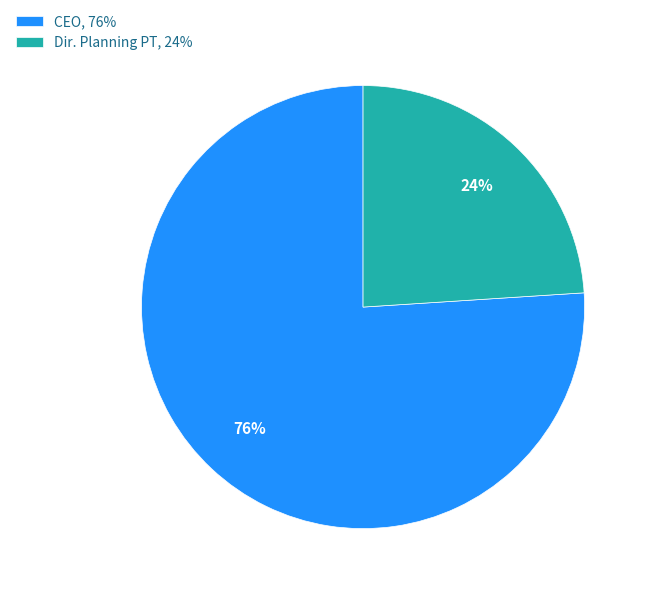

How many slices are in this pie chart?

2